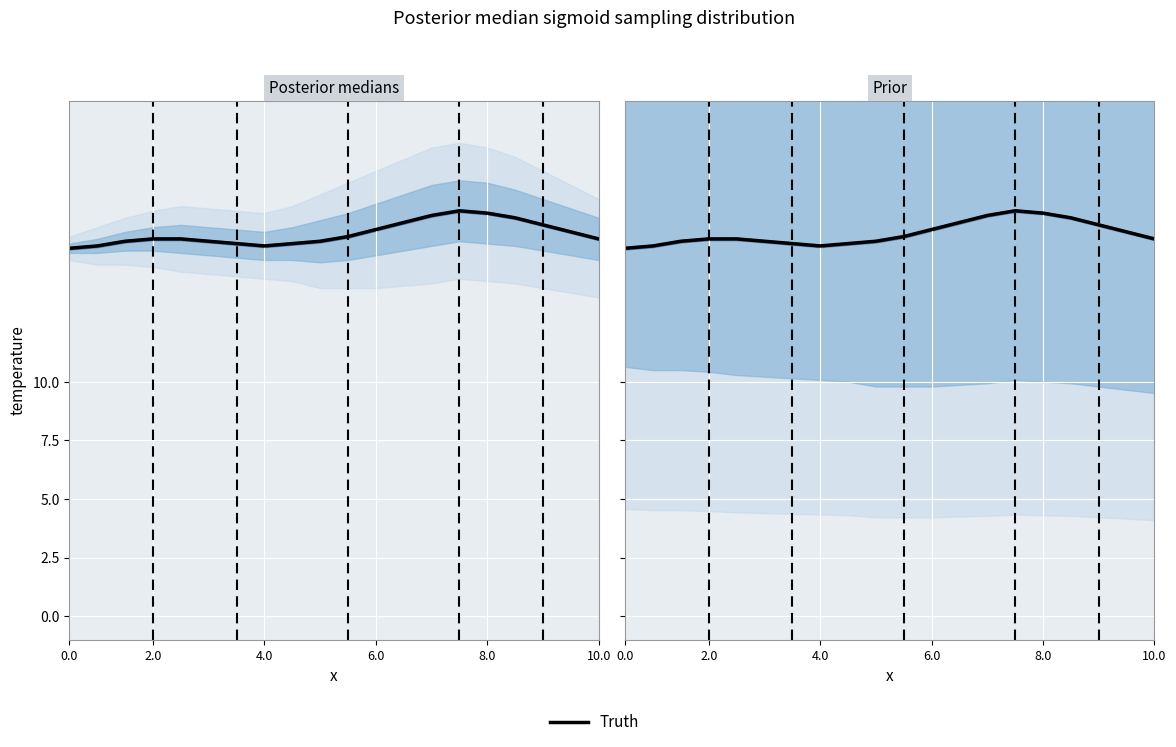

The chart shows a value of 15.7 at 0.0. True or false?

True